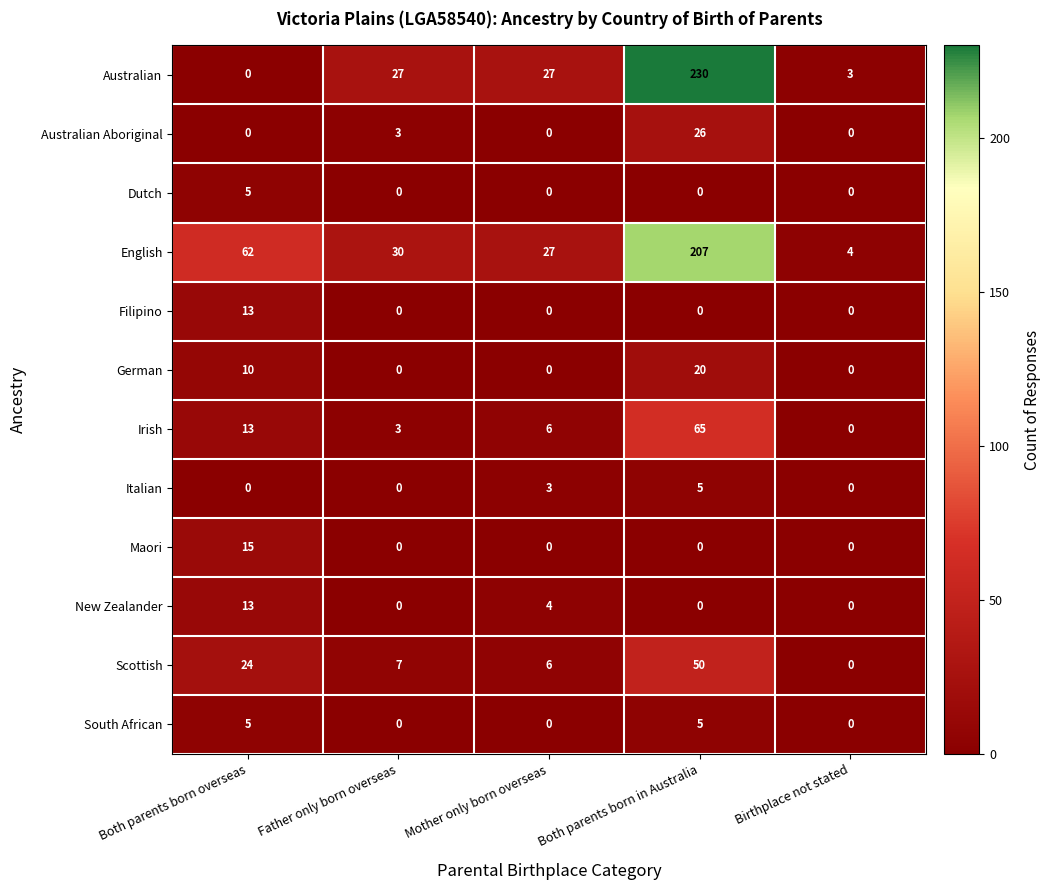

What is the difference between the New Zealander values at Both parents born overseas and Birthplace not stated?

13